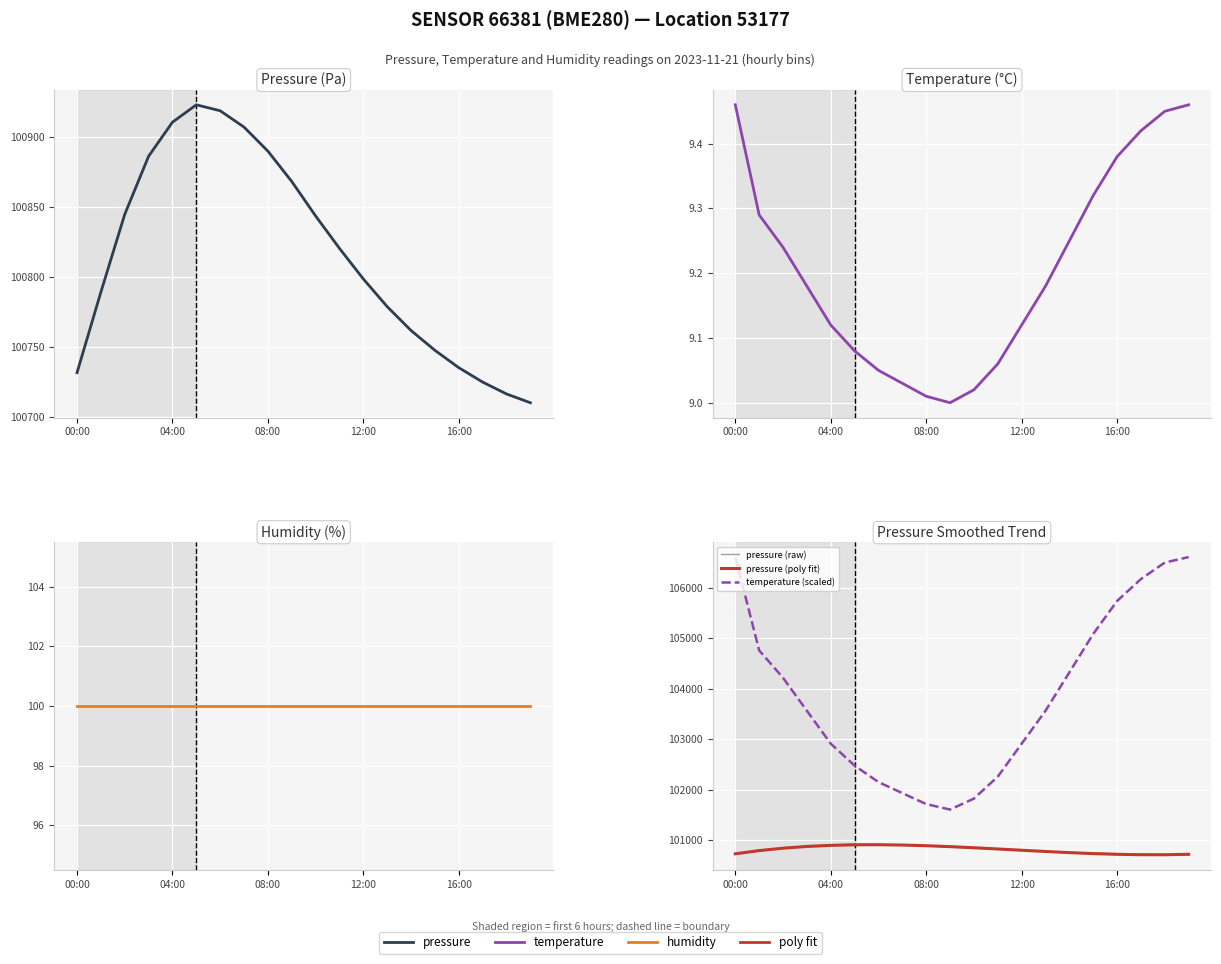

What are all the series names shown in the legend?

pressure, temperature, humidity, pressure (raw), pressure (poly fit), temperature (scaled)